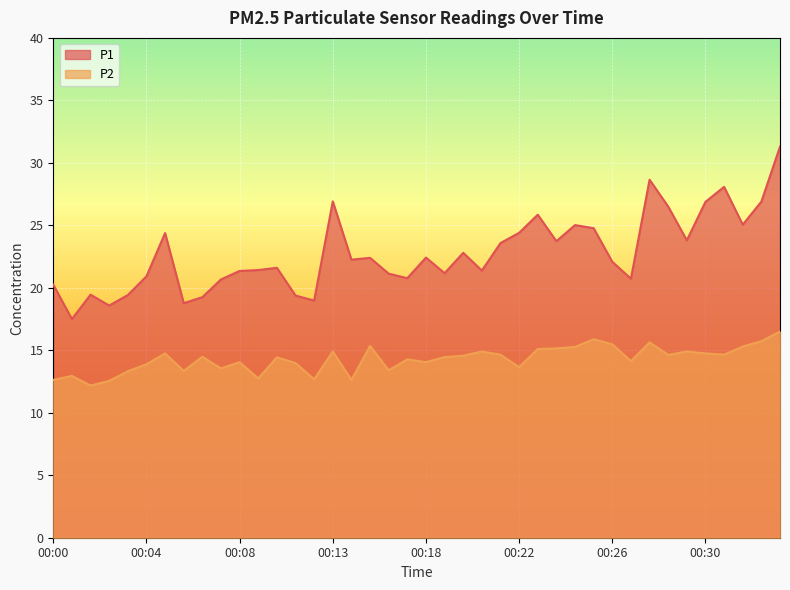

Which category has the lowest value across all series?

00:02